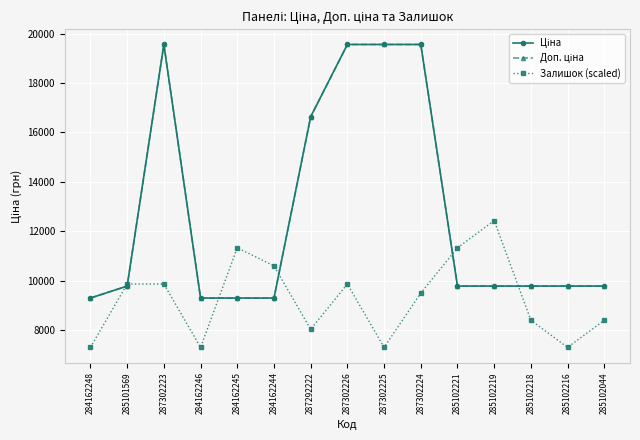

Does the chart have visible grid lines?

Yes